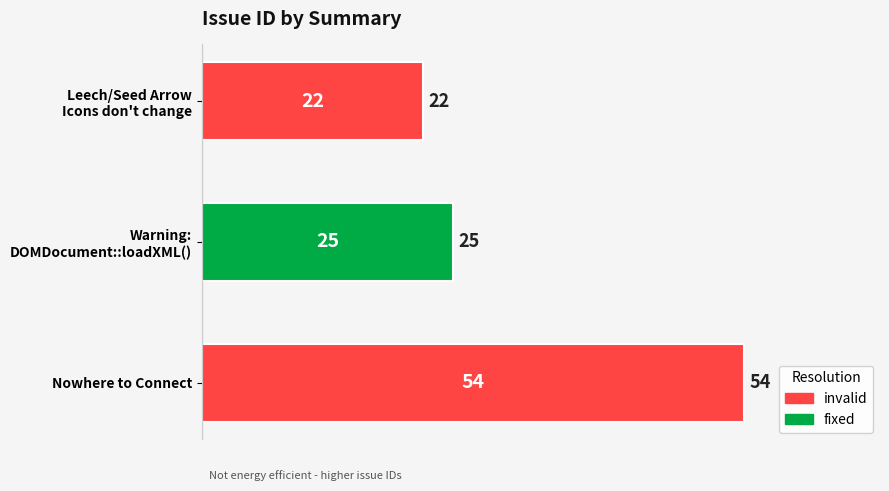

The chart shows a value of 13 at Nowhere to Connect. True or false?

False